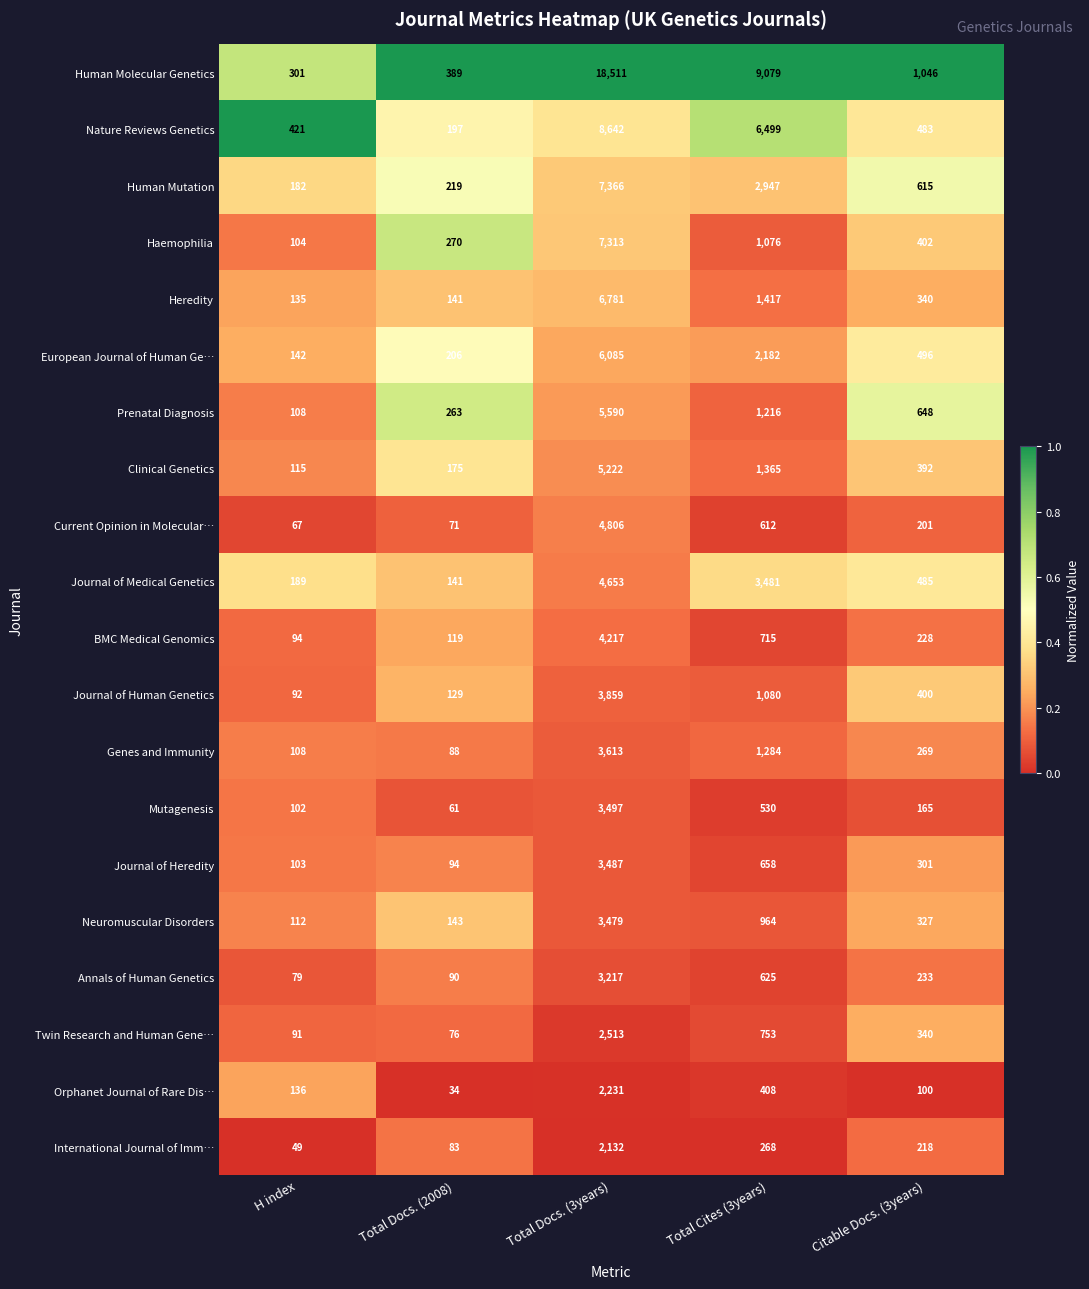

List the series in order of their peak value, highest first.

Human Molecular Genetics, Nature Reviews Genetics, Human Mutation, Haemophilia, Heredity, European Journal of Human Ge…, Prenatal Diagnosis, Clinical Genetics, Current Opinion in Molecular…, Journal of Medical Genetics, BMC Medical Genomics, Journal of Human Genetics, Genes and Immunity, Mutagenesis, Journal of Heredity, Neuromuscular Disorders, Annals of Human Genetics, Twin Research and Human Gene…, Orphanet Journal of Rare Dis…, International Journal of Imm…